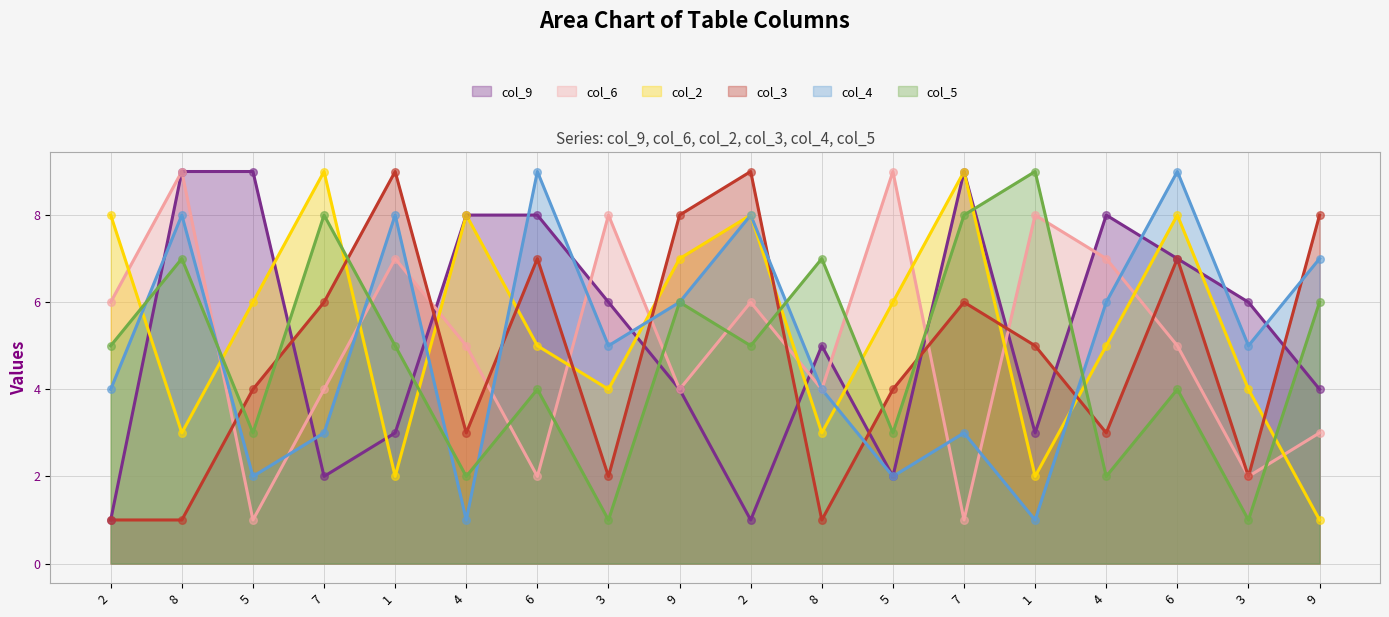

Which series contains the highest Y value?

col_9